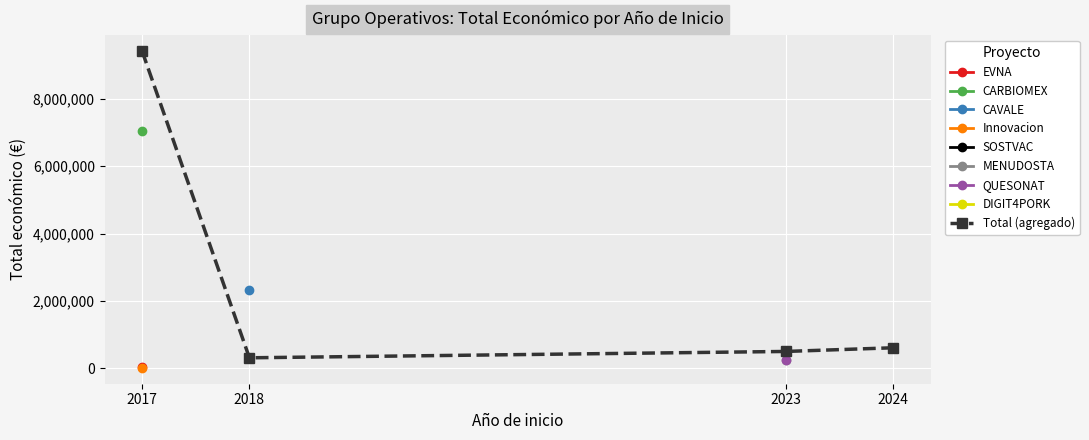

At which label does the data first exceed 609206?

2017